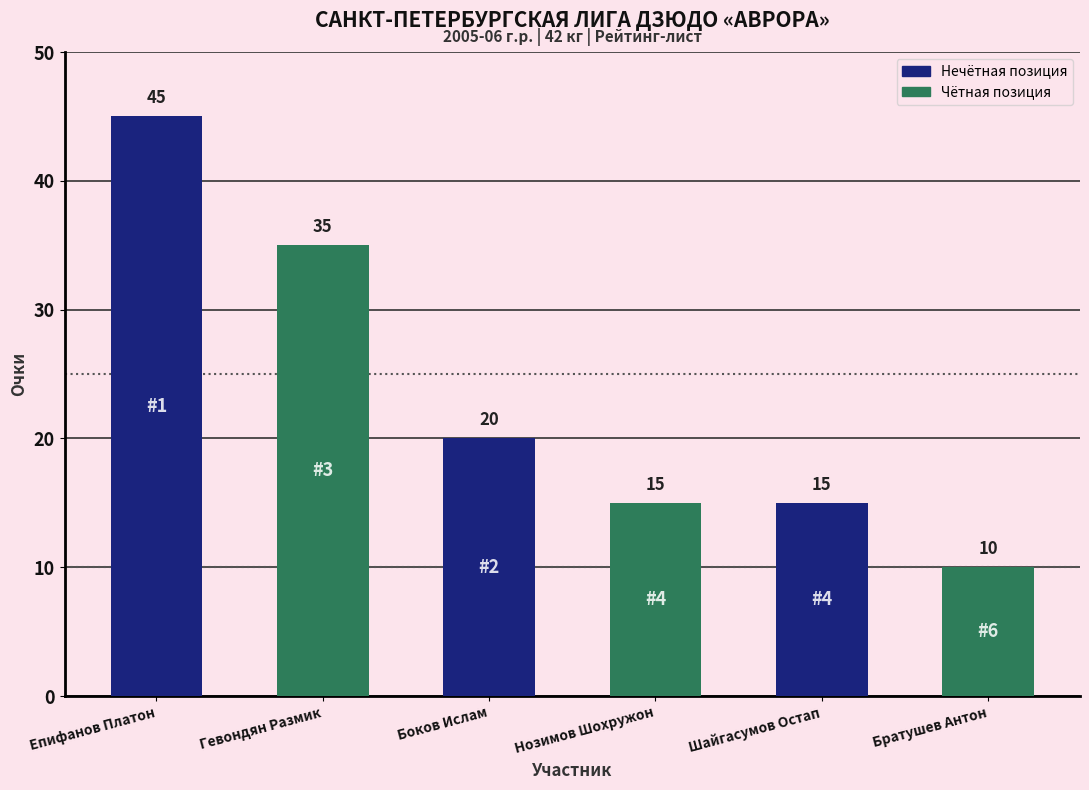

Count the number of categories in the chart.

6